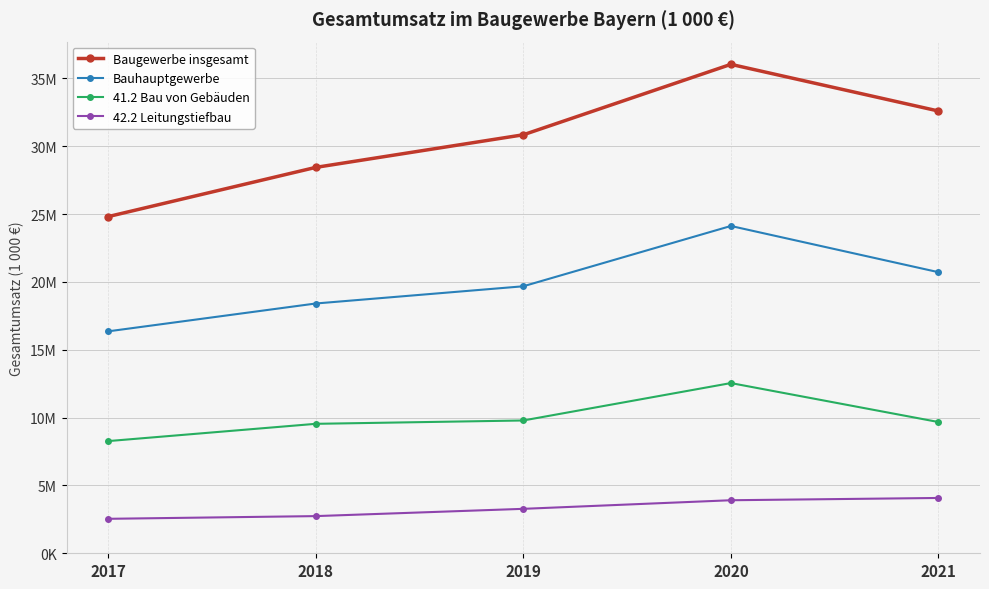

Is it true that Bauhauptgewerbe equals 12293414 at 2019?

False